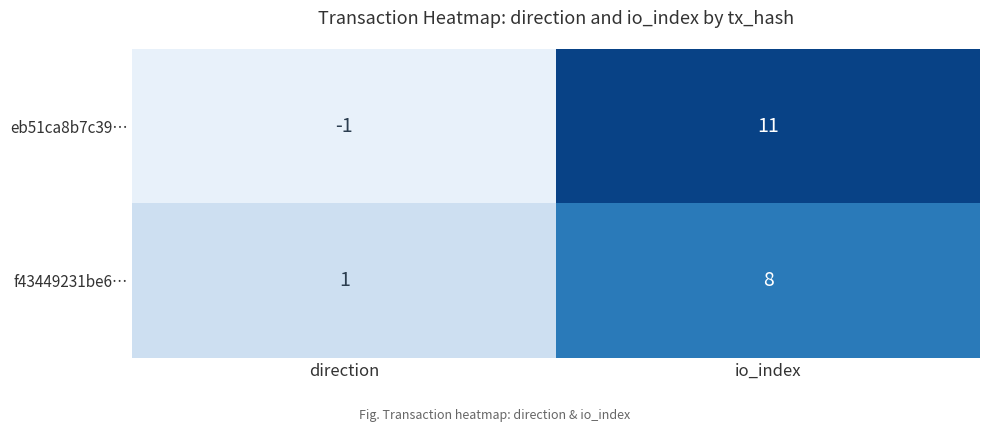

What is the minimum value shown in the chart?

-1